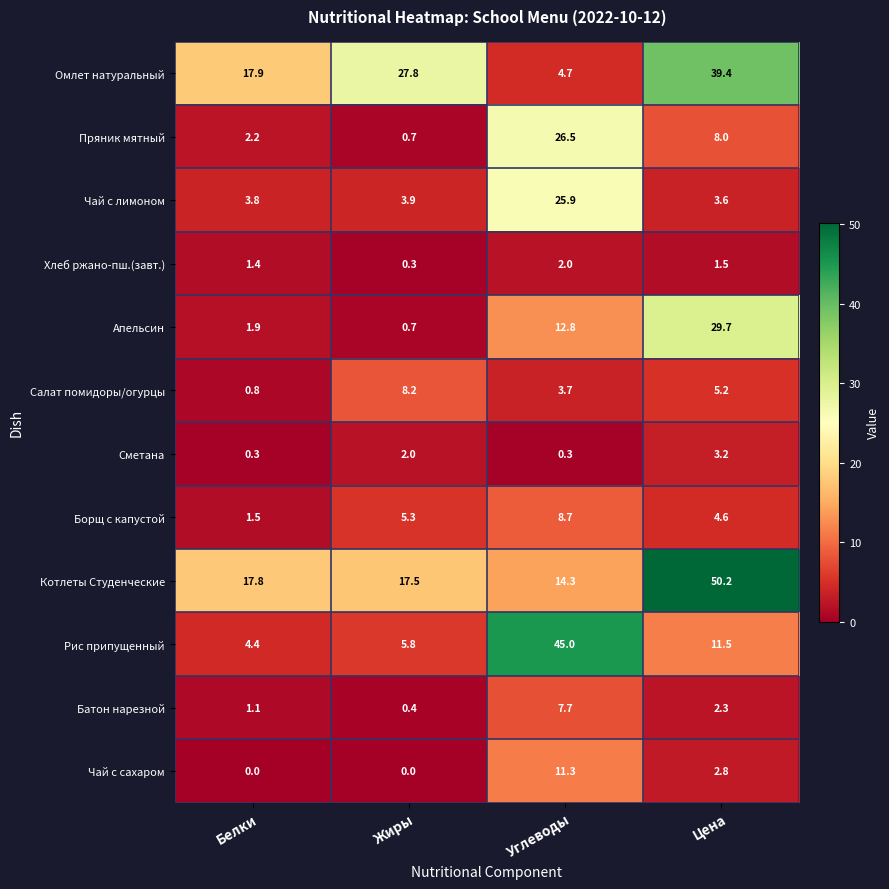

Which category has the lowest value in the Салат помидоры/огурцы series?

Белки